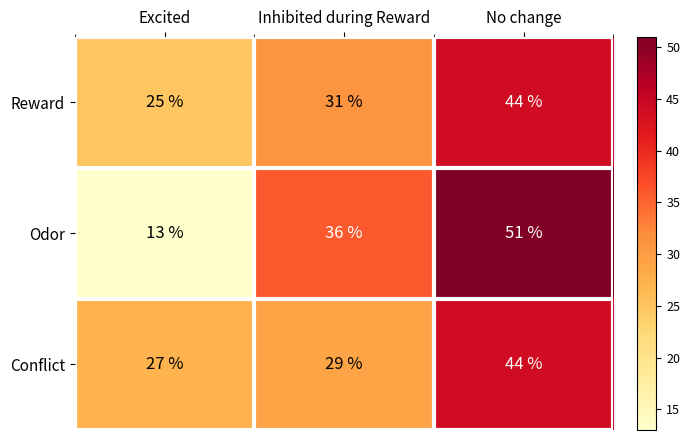

At how many categories does at least one series exceed 19?

3